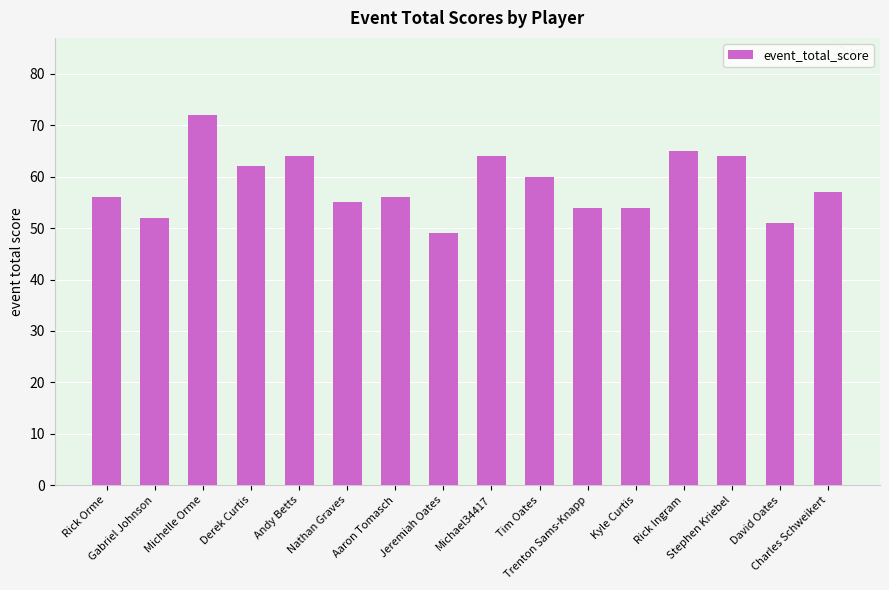

What is the value of the 9th bar from the left?

64